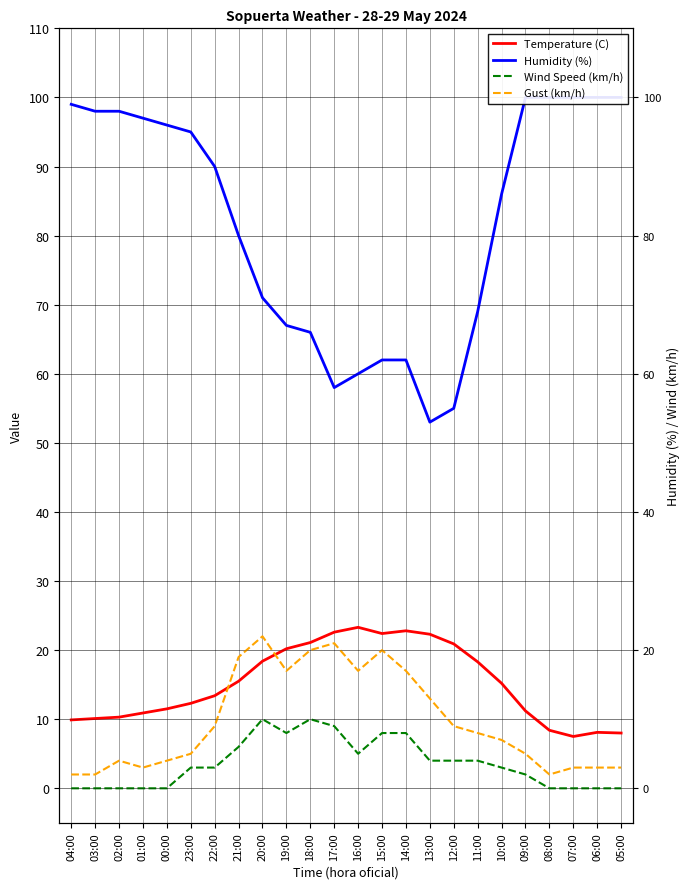

What is the total value across all series at 03:00?

110.1